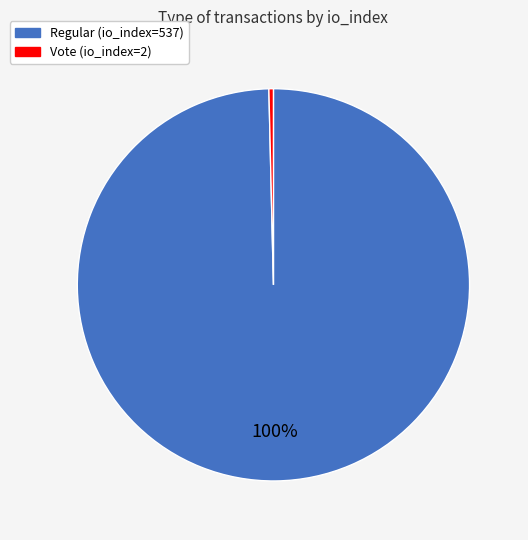

Does any single category account for the majority?

Yes